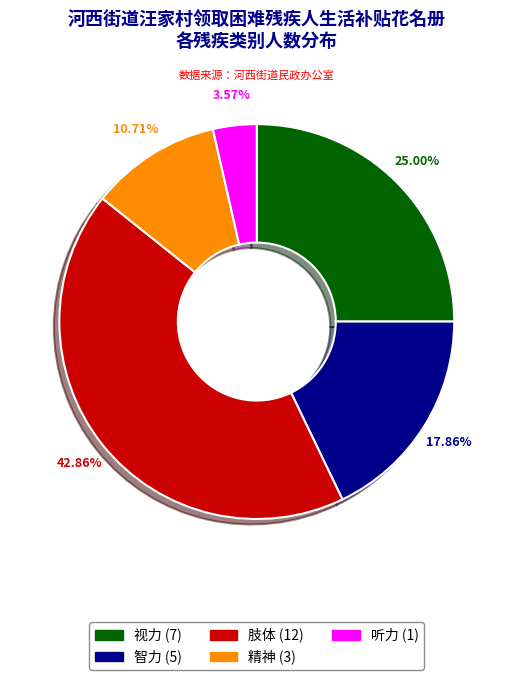

Count the number of slices in the pie.

5